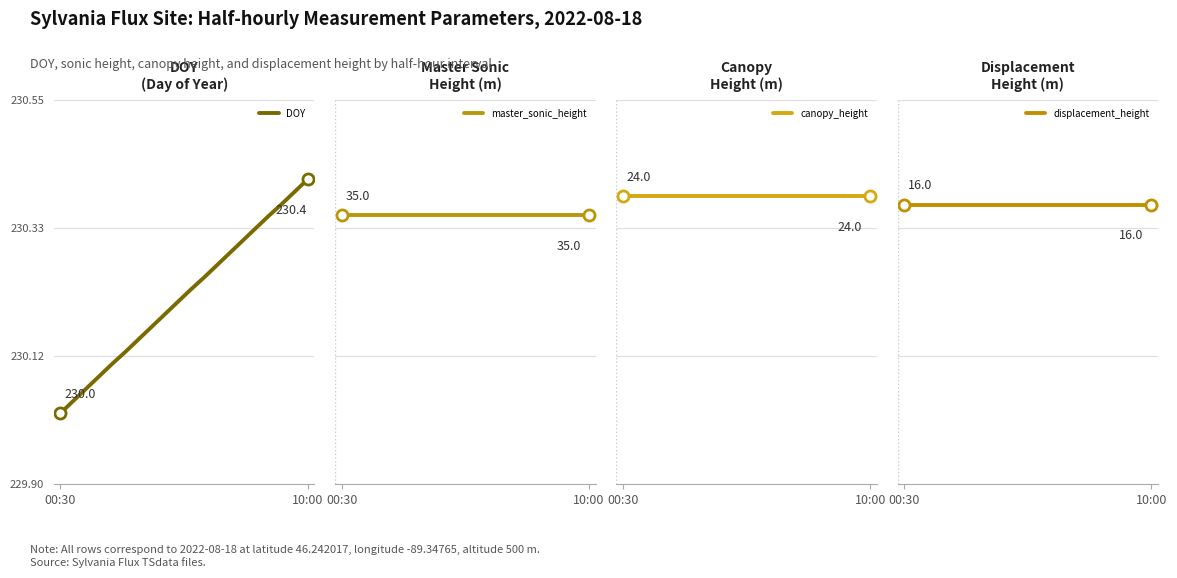

What is the value of the canopy_height point at the 8th from the left?

24.0